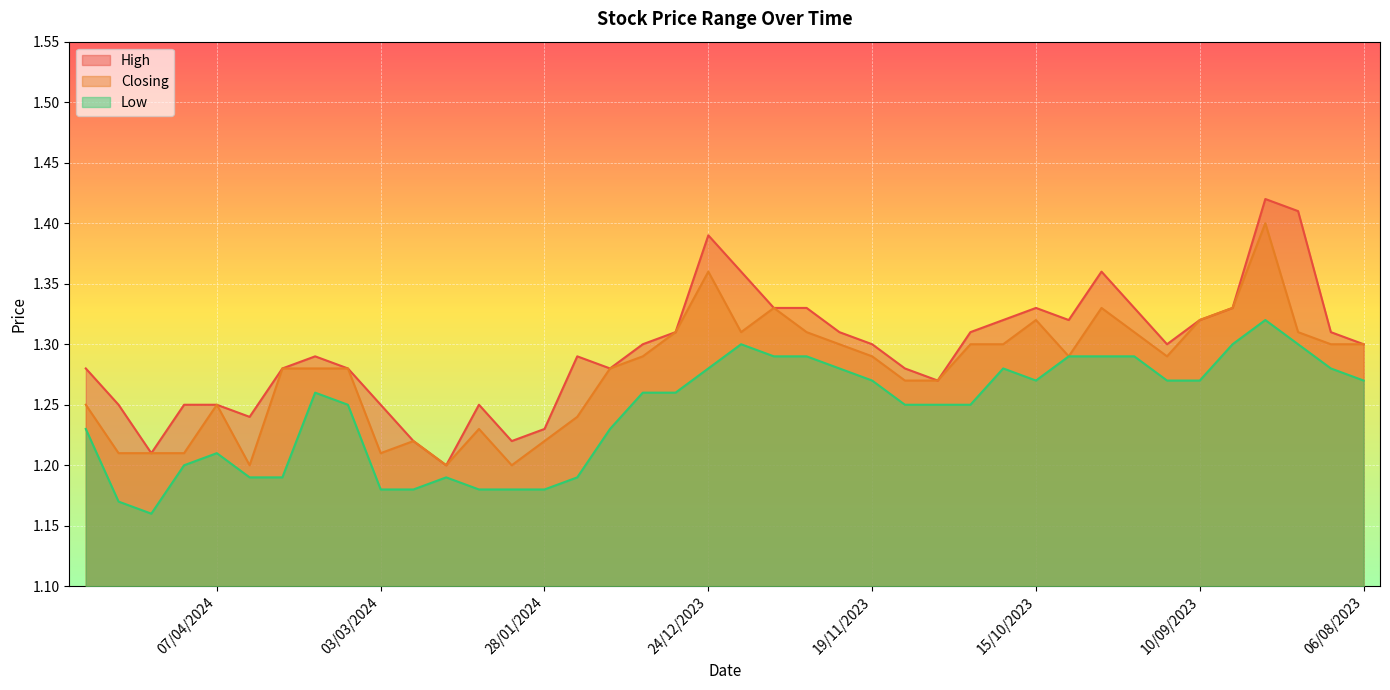

How many lines are shown in the chart?

3